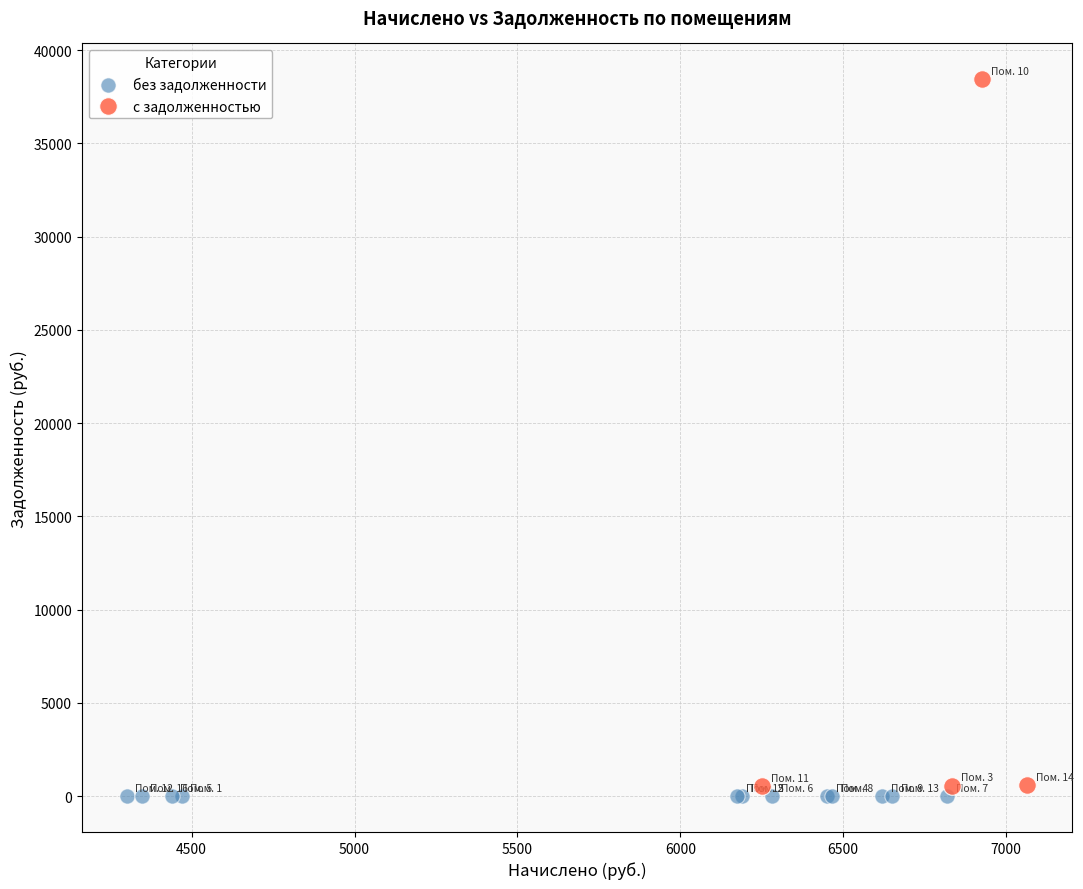

Which series contains the highest Y value?

с задолженностью